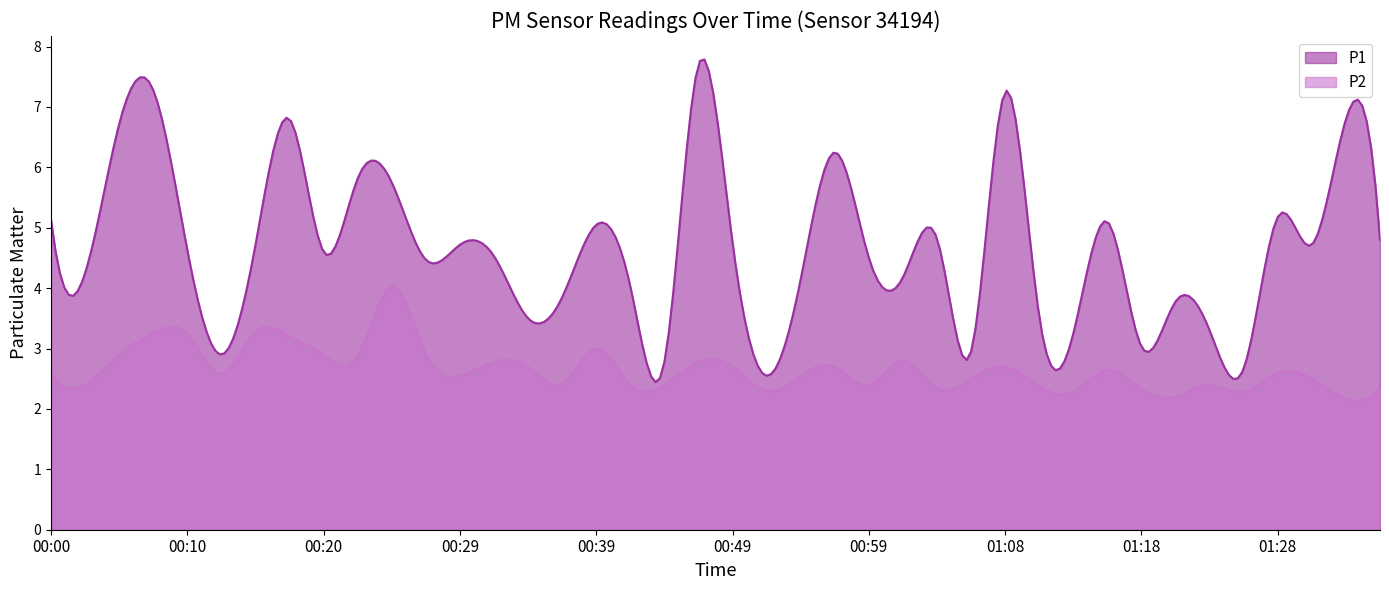

True or false: P2 and P1 cross at least once.

False